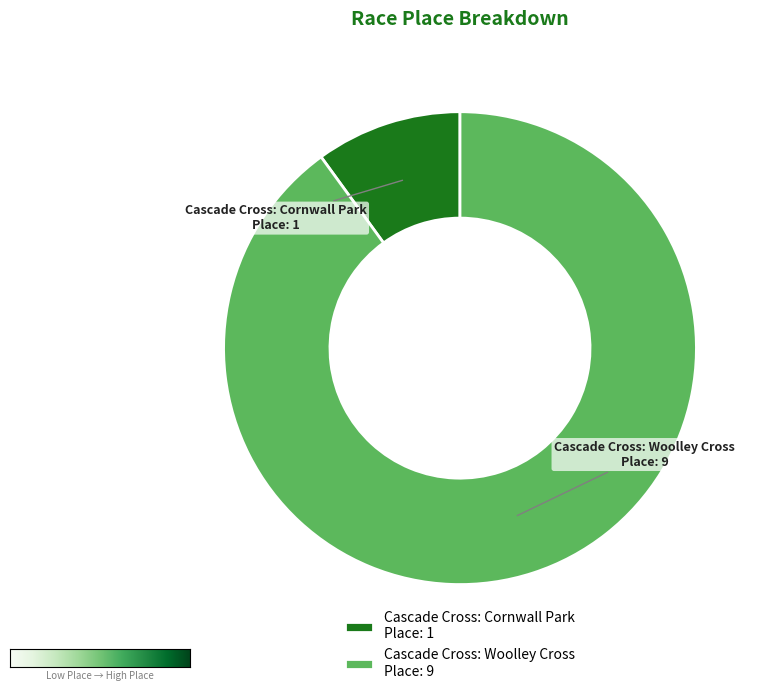

What is the largest slice in the pie chart?

Cascade Cross: Woolley Cross